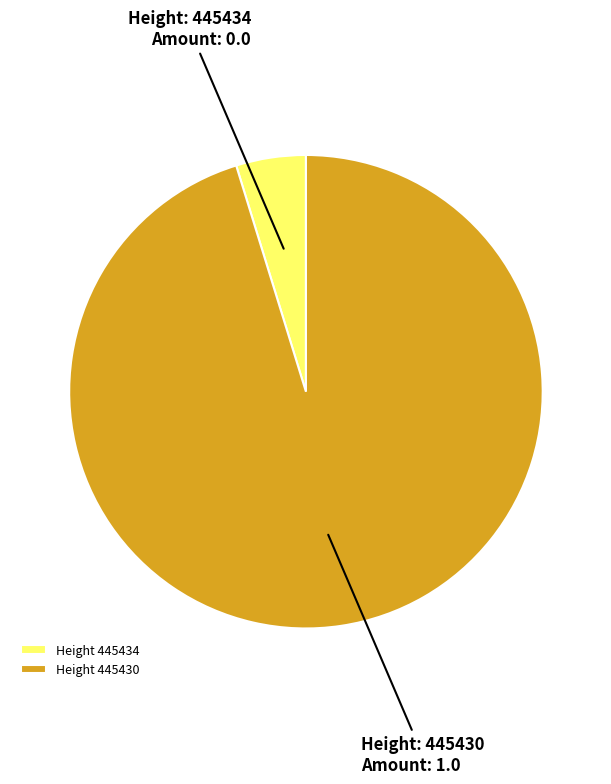

Is it true that Height 445434 is 5% of the pie?

True